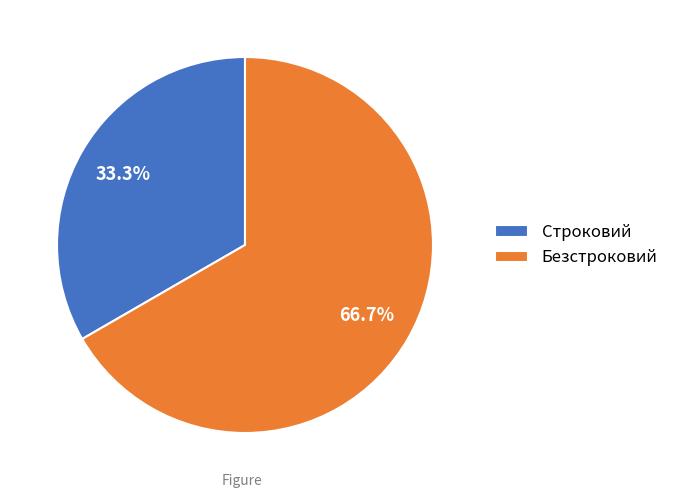

Which slice is the largest?

Безстроковий